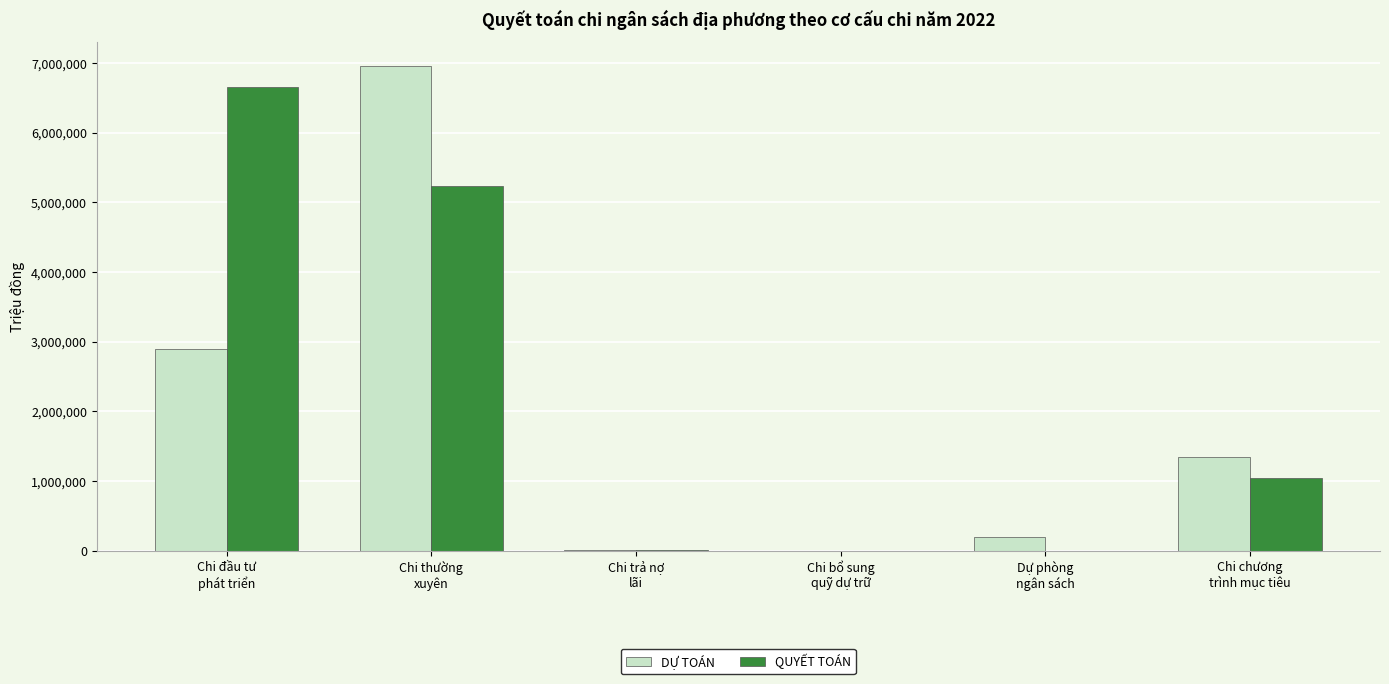

Which series has the widest spread of values?

DỰ TOÁN